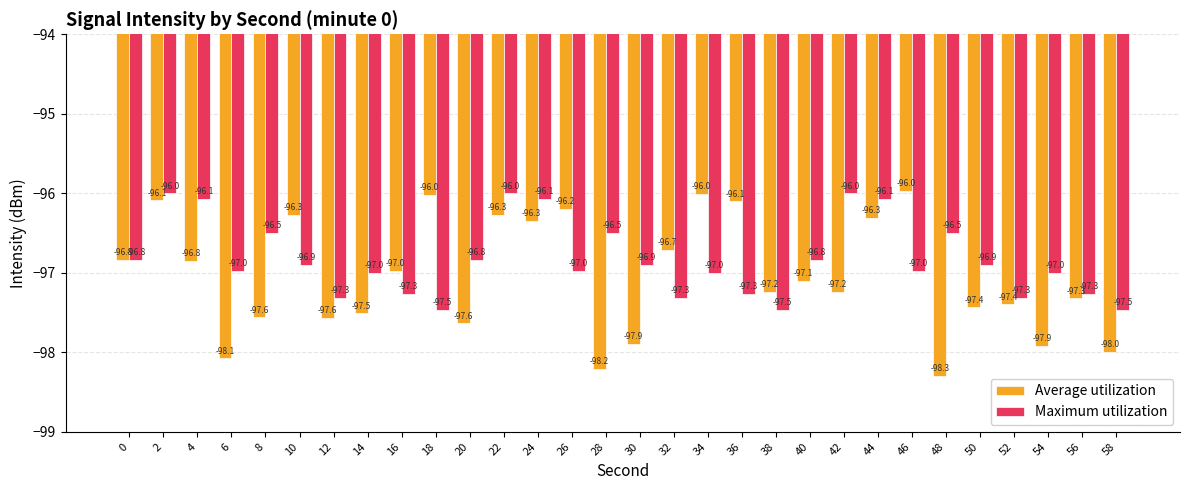

Rank the series by their average value, from highest to lowest.

Maximum utilization, Average utilization